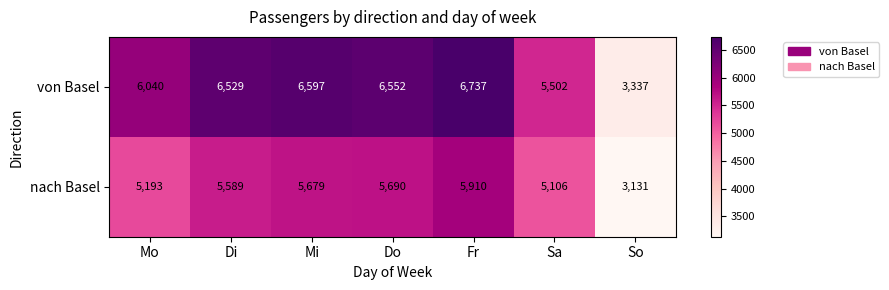

Which label corresponds to the largest value in the chart?

Fr